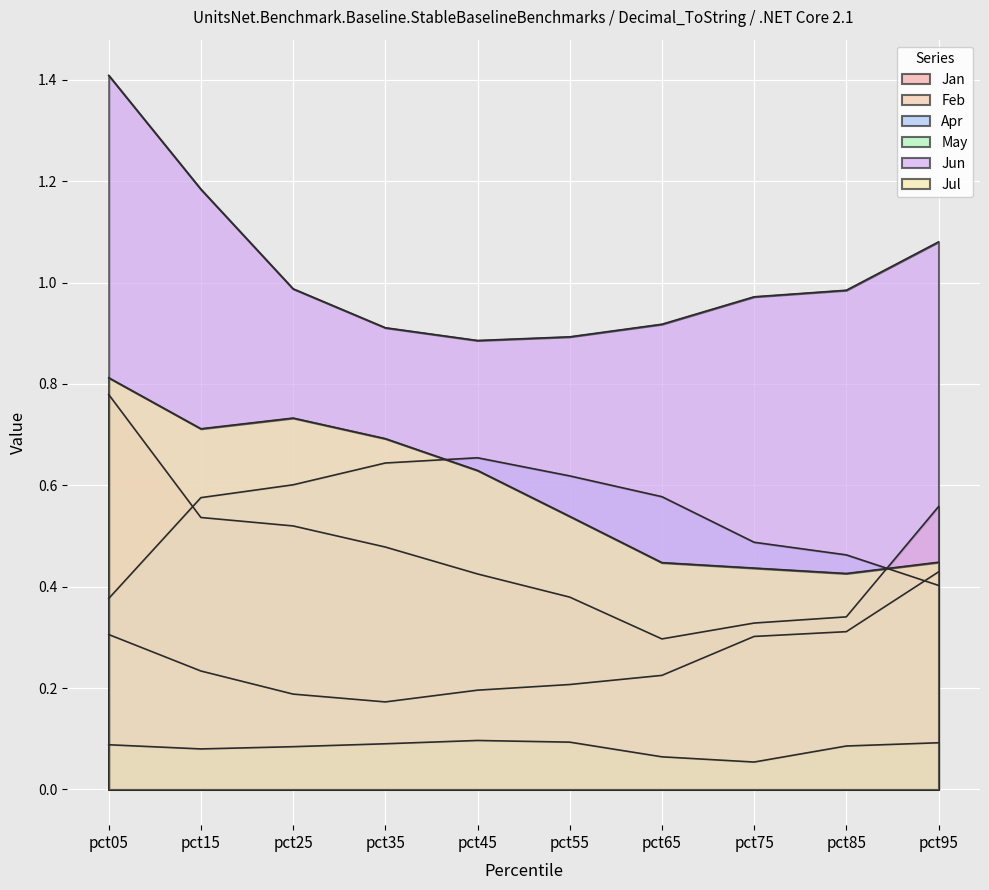

How many lines are shown in the chart?

6